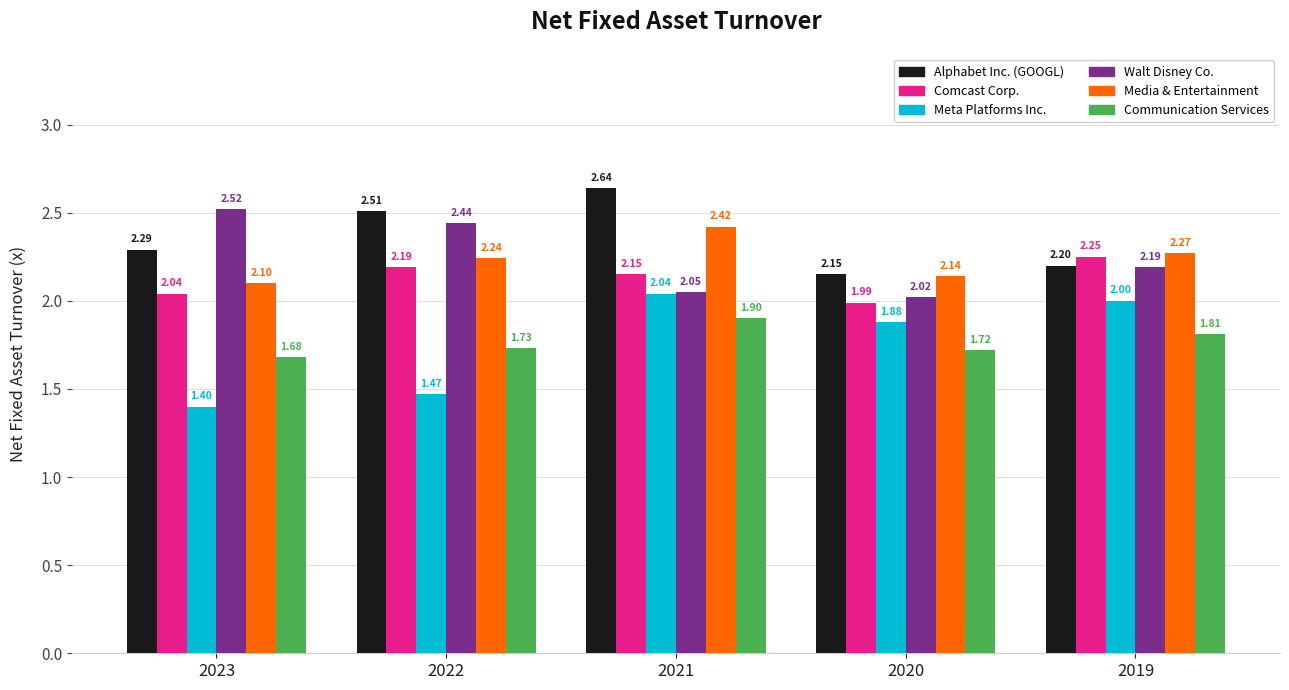

Rank the categories by Alphabet Inc. (GOOGL) value from lowest to highest.

2020, 2019, 2023, 2022, 2021